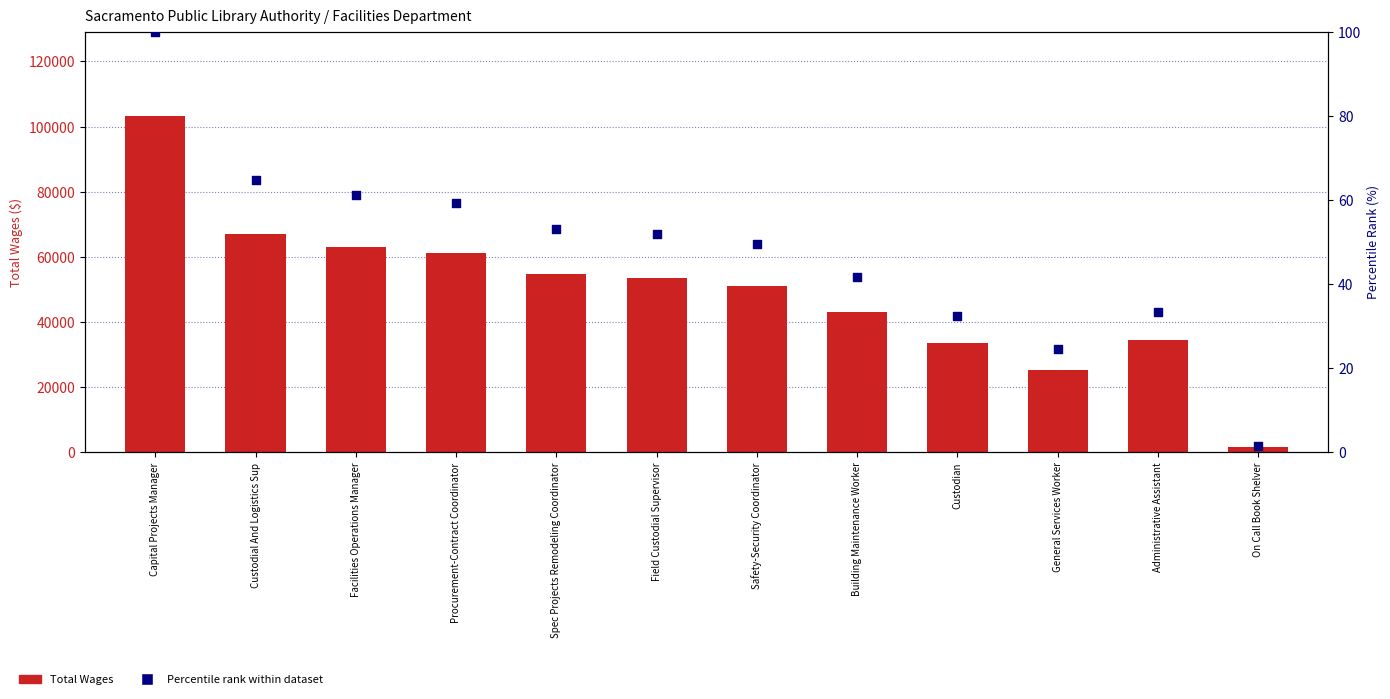

At how many categories does at least one series exceed 73385?

1